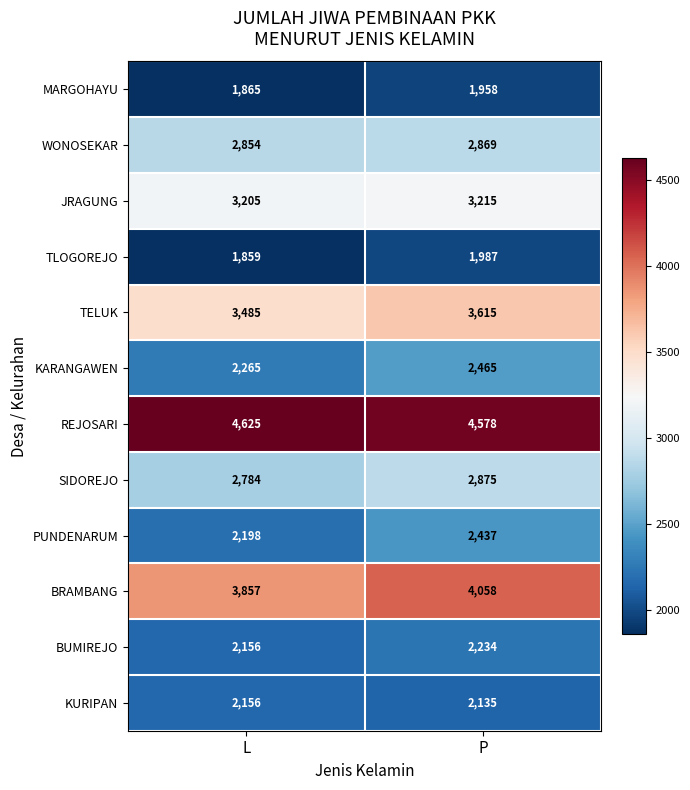

Is the value of KURIPAN at L greater than the value of MARGOHAYU at P?

Yes